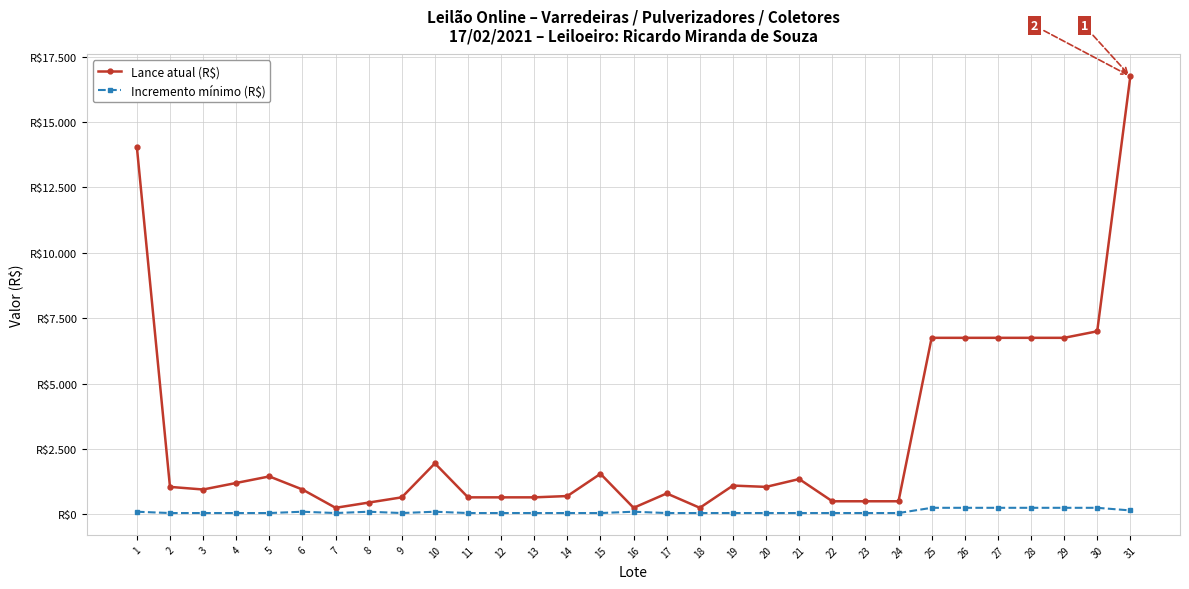

Does the chart have visible grid lines?

Yes